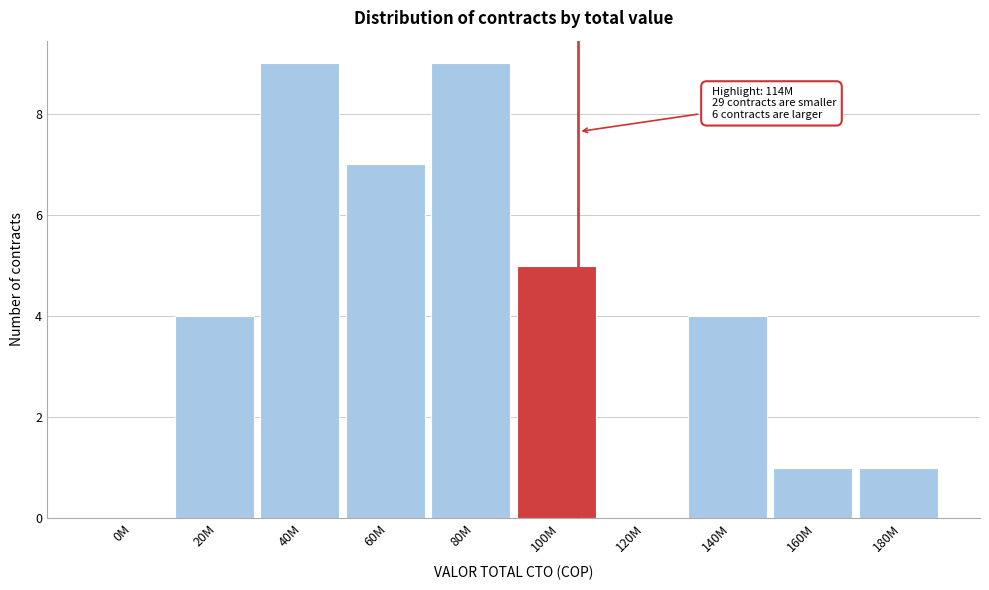

Reading left to right, transcribe all the data shown in this chart.

0M=0	20M=4	40M=9	60M=7	80M=9	100M=5	120M=0	140M=4	160M=1	180M=1